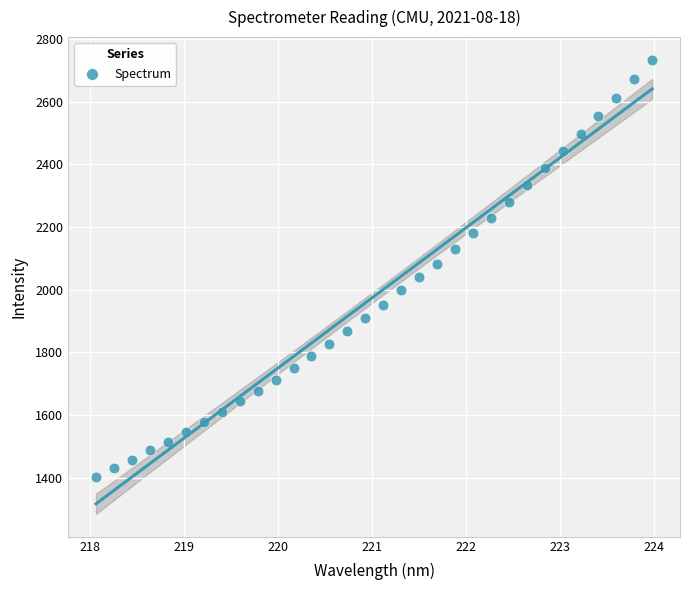

What is the range of Y values (max minus min)?

1329.6